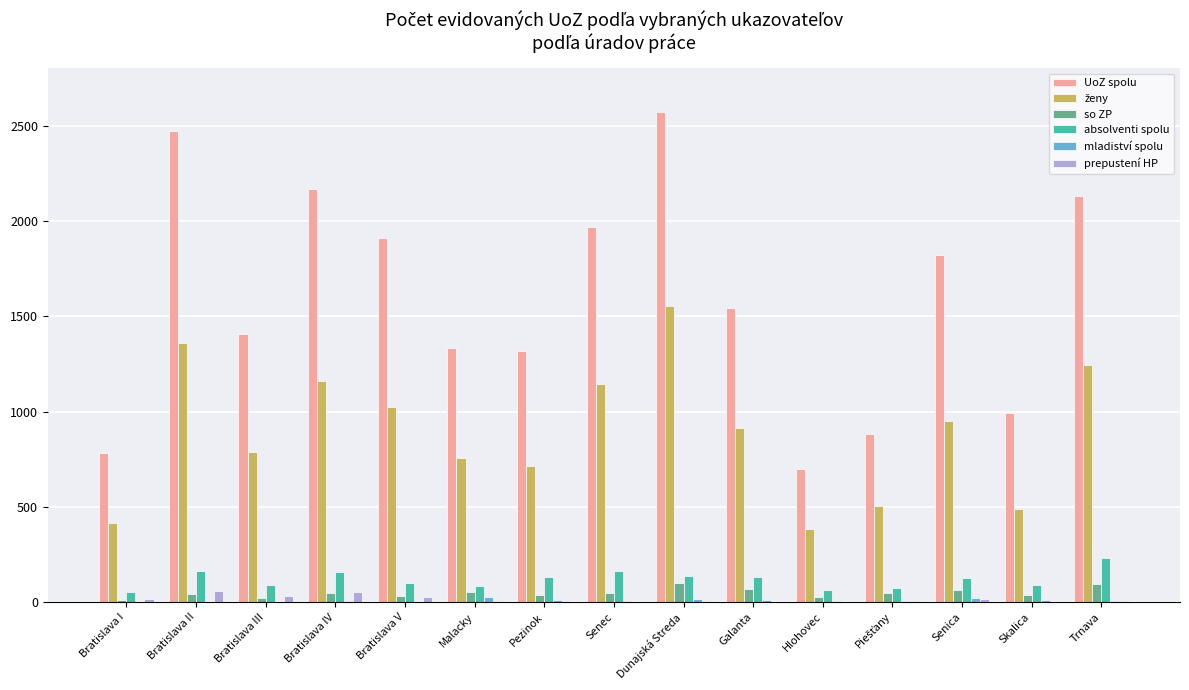

Which series has the largest total across all categories?

UoZ spolu